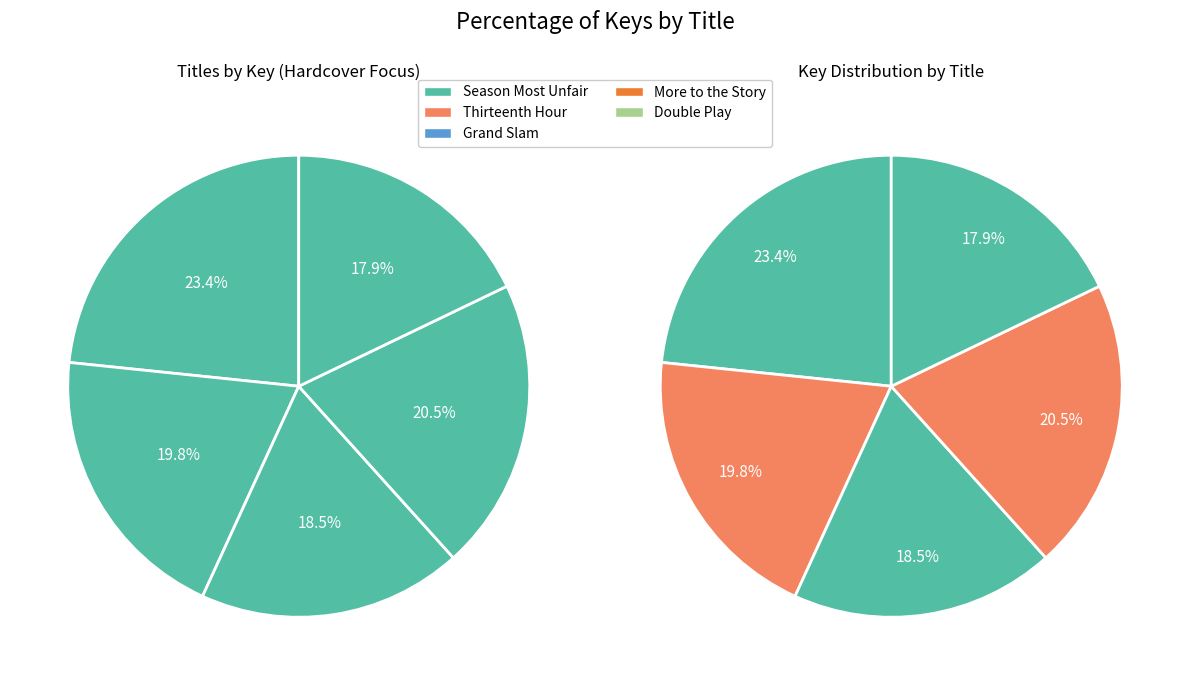

Which category has the biggest portion of the pie?

Season Most Unfair